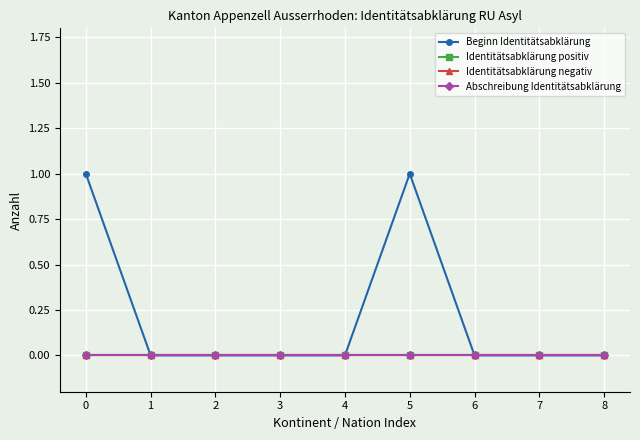

Does the chart display data point markers on the line(s)?

Yes